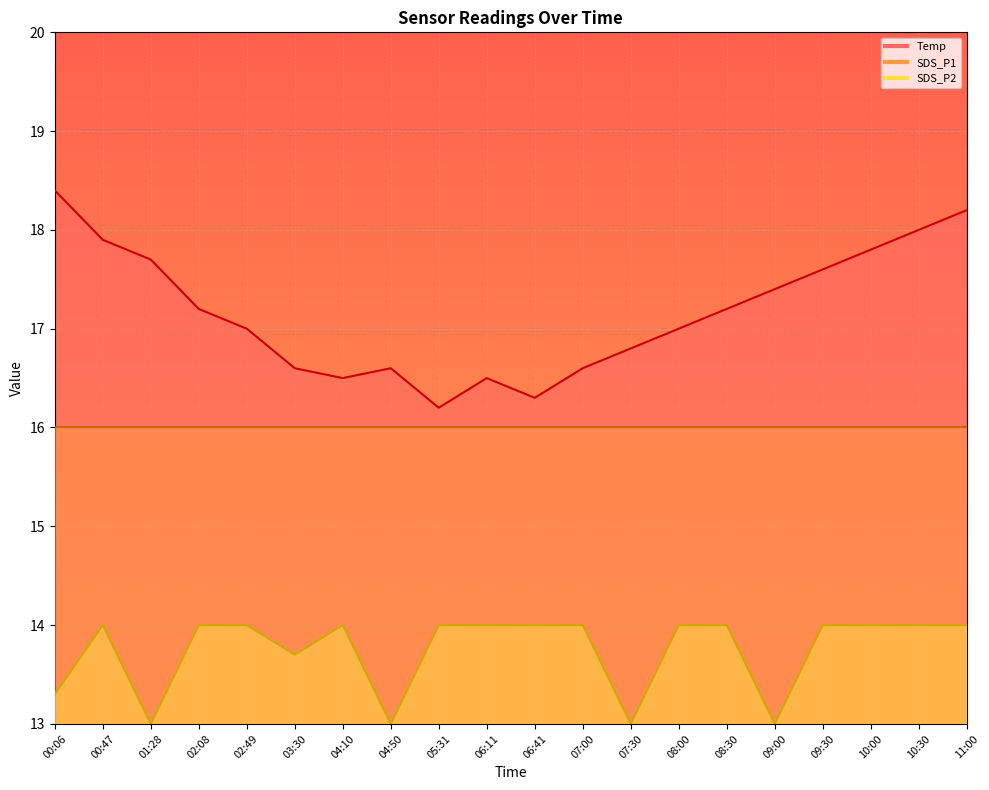

What is the difference between the maximum and second lowest values in the Temp series?

2.1